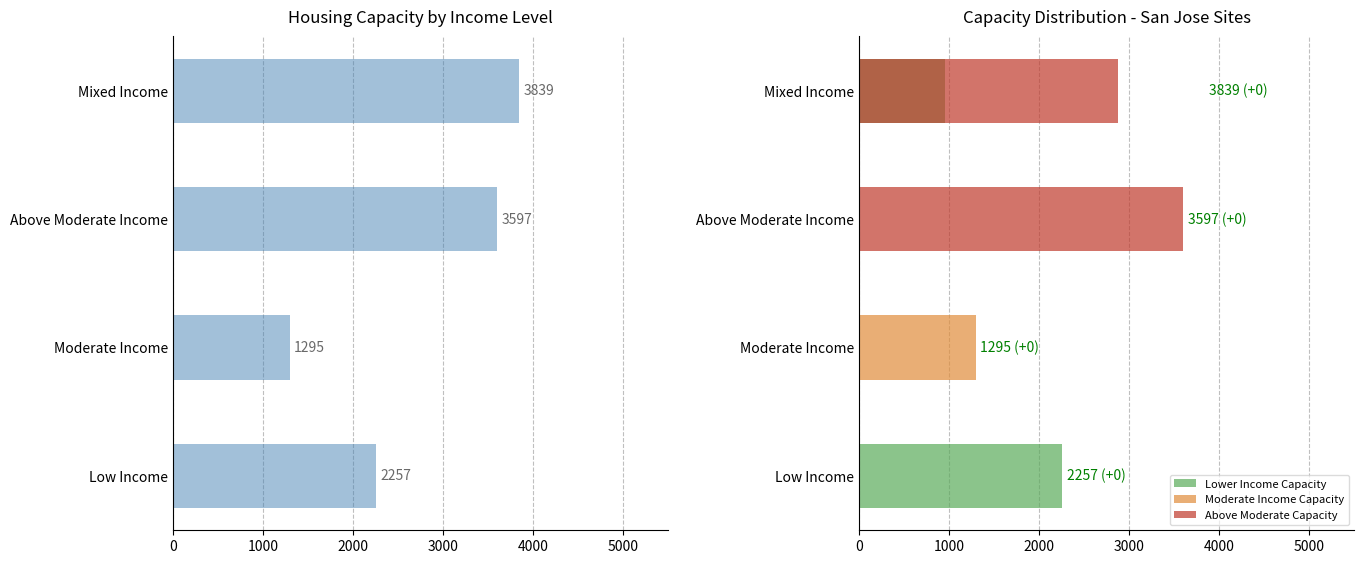

True or false: Moderate Income Capacity has a value of -394 at Mixed Income.

False